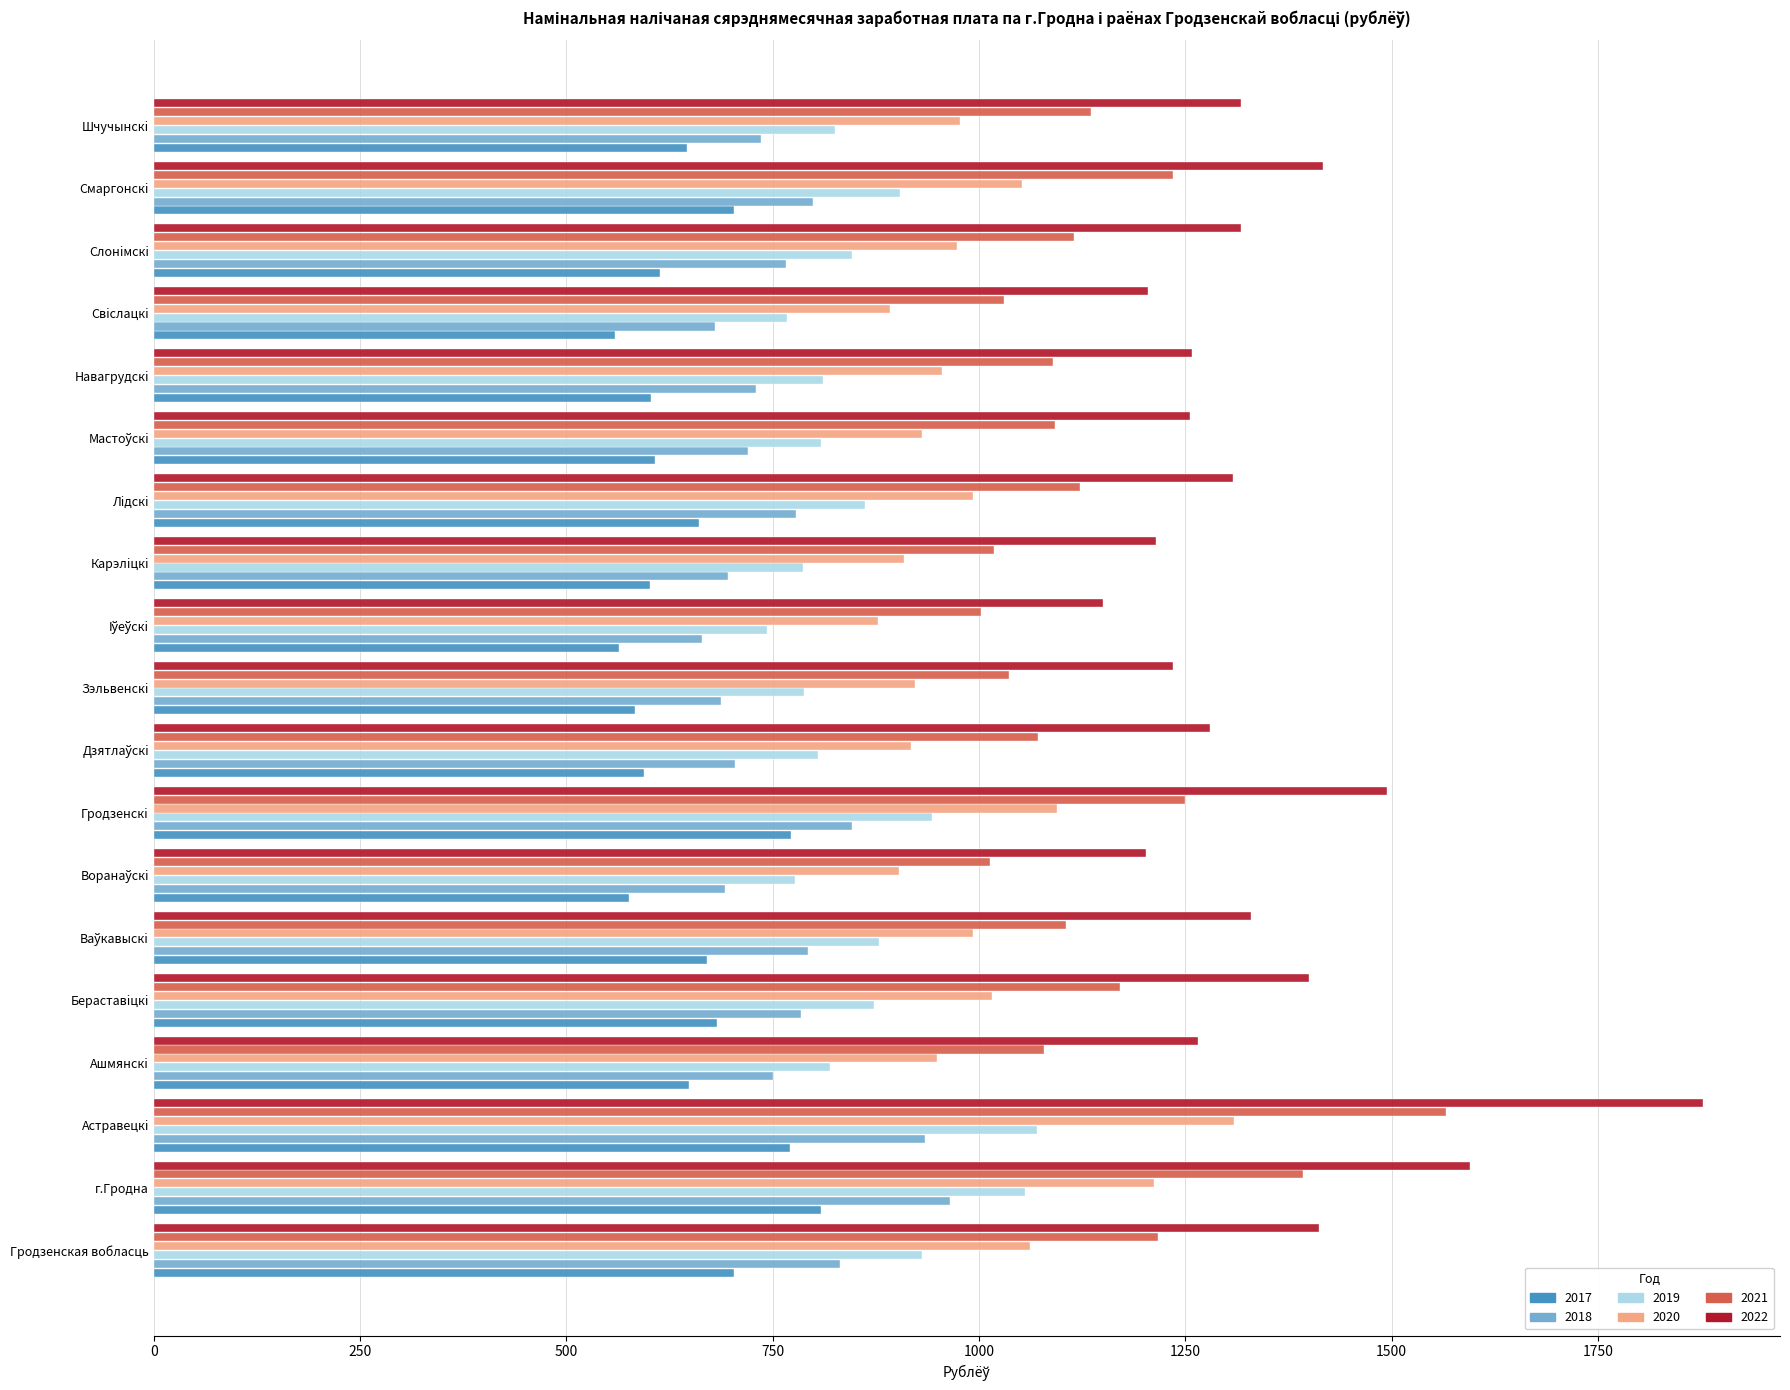

The 2022 series shows 2388.8 at Гродзенскi. True or false?

False